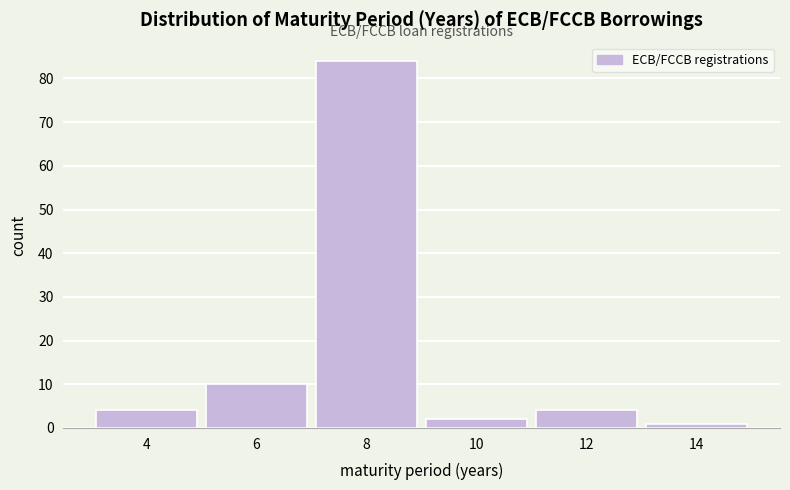

Reading left to right, list every bar in this chart as the range it spans on the x-axis followed by its height. The values are not printed on the chart, so give them approximately, as read against the axis.

3 to 5: 4
5 to 7: 10
7 to 9: 84
9 to 11: 2
11 to 13: 4
13 to 15: 1